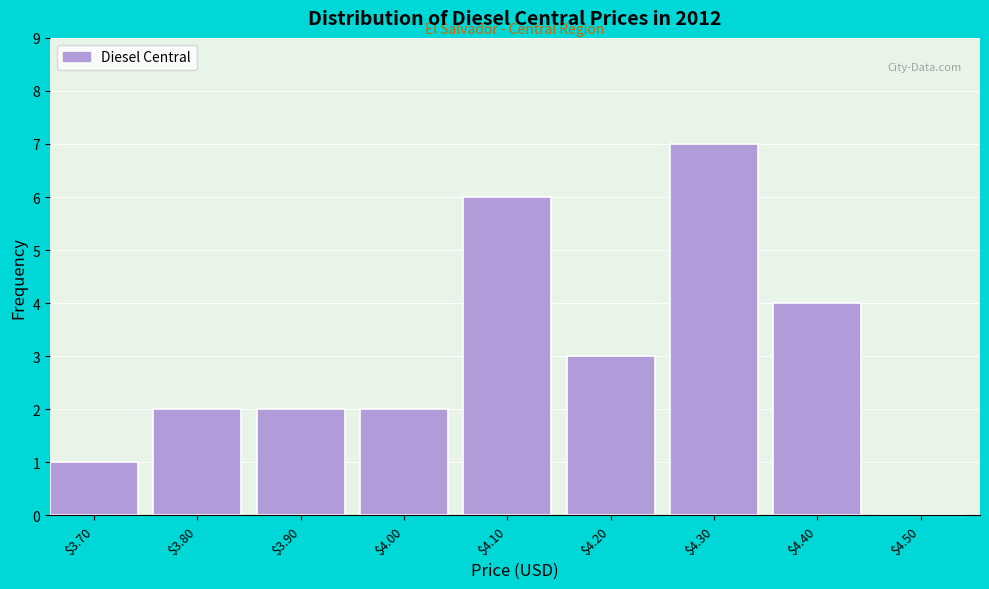

The chart shows a value of 0 at $3.70. True or false?

False